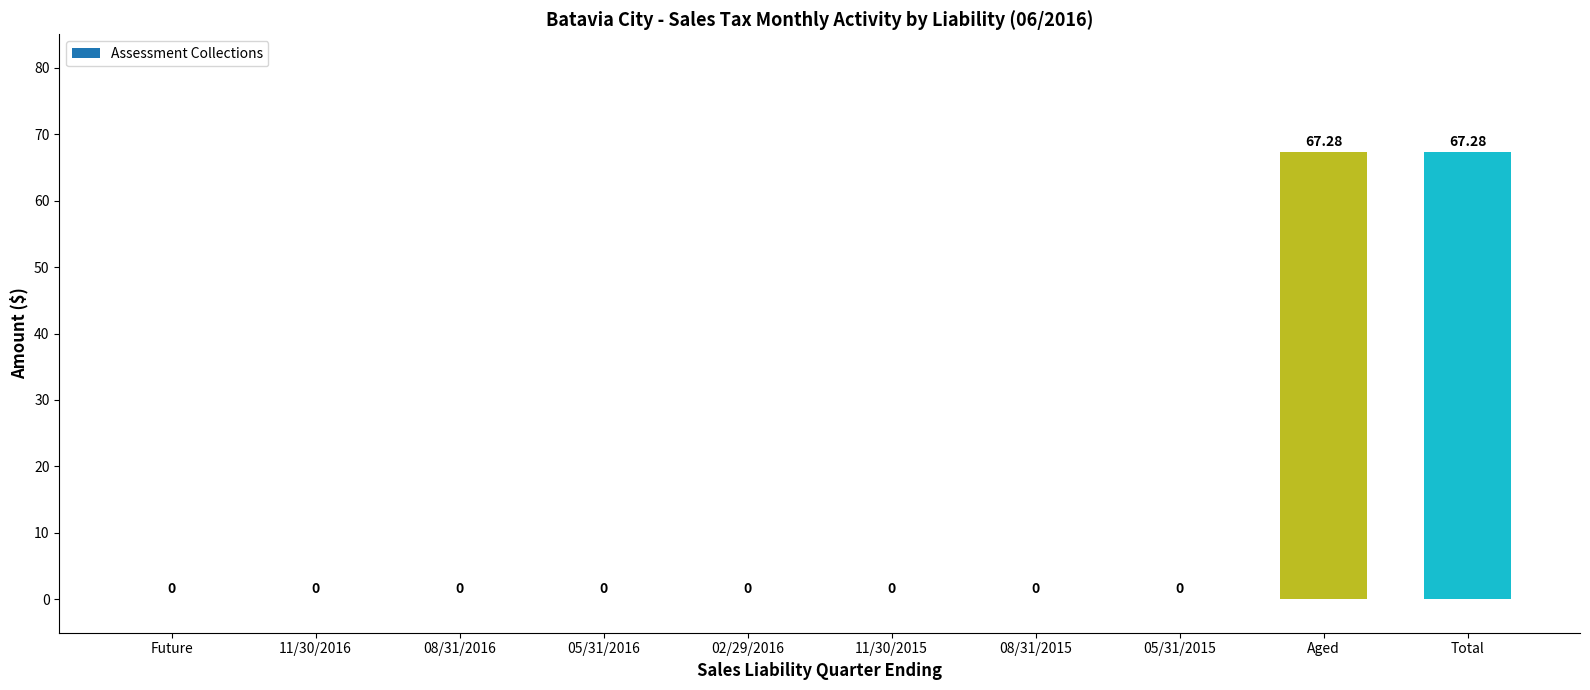

How many categories are shown in the chart?

10